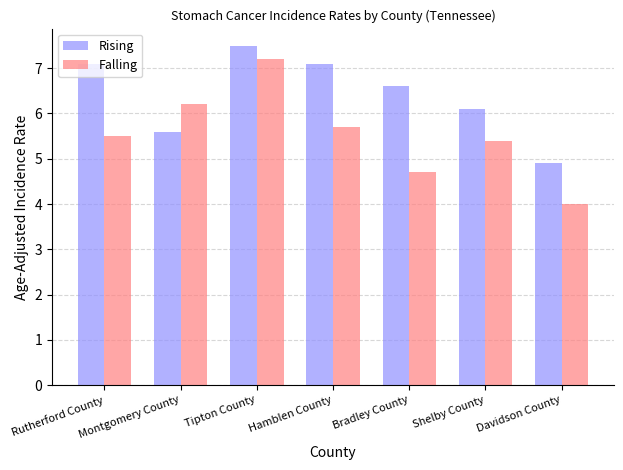

Between Montgomery County and Bradley County, which series saw the biggest shift?

Falling